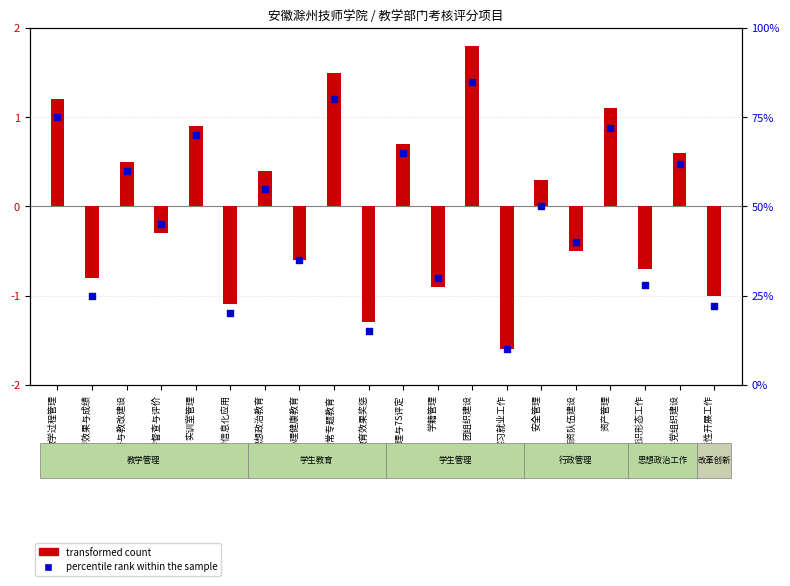

Which series has the largest Y range (max minus min)?

percentile rank within the sample